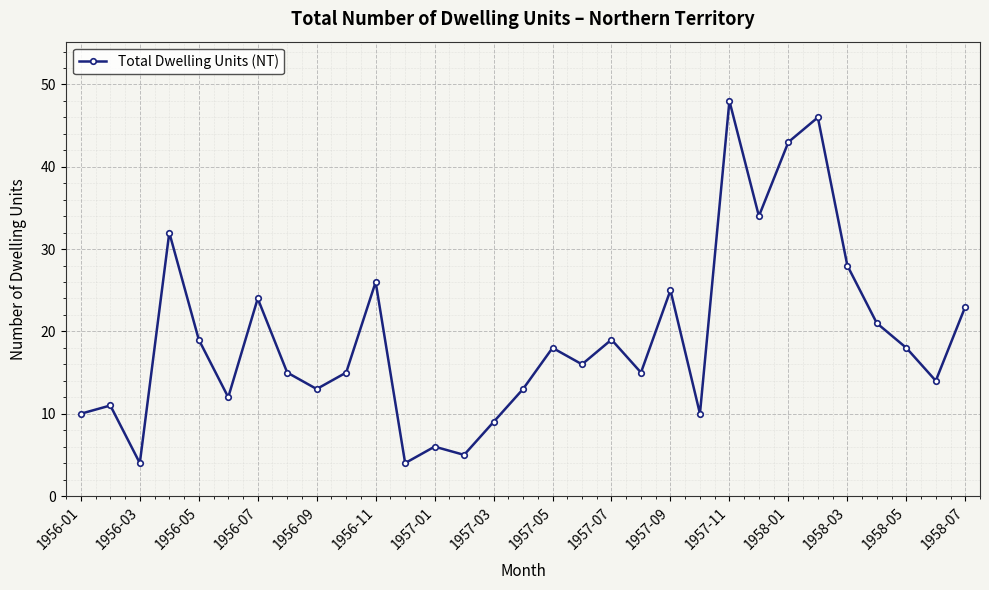

What is the smallest value displayed?

4